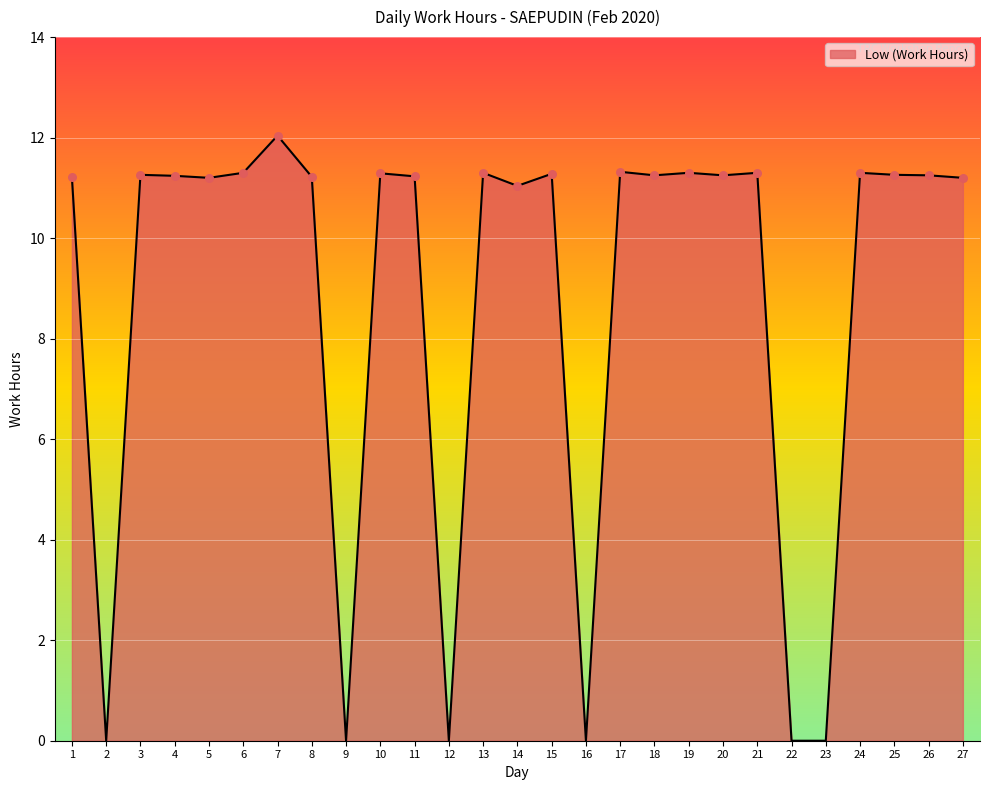

Which has a higher value, 16 or 27?

27